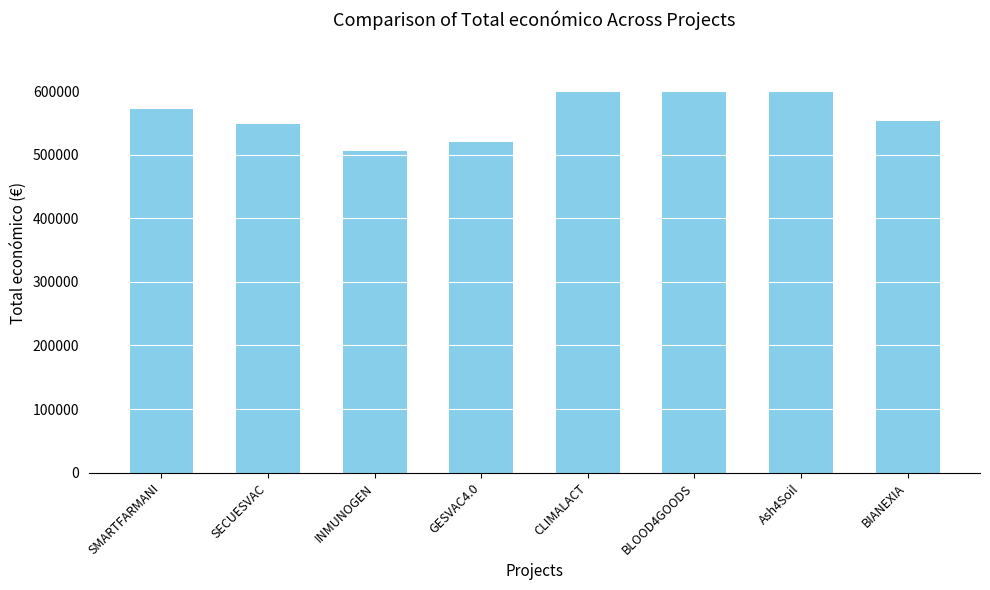

Read the value at BLOOD4GOODS, to the nearest 50.

599950